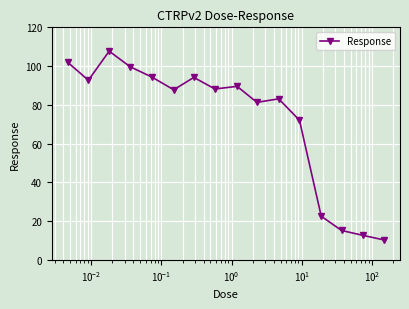

How many lines are shown in the chart?

1